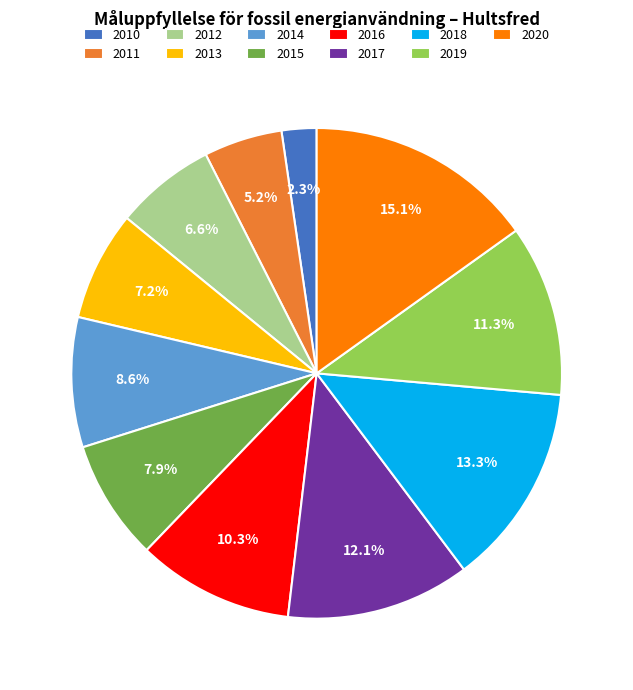

How much of the chart is everything except 2010?

97.7%